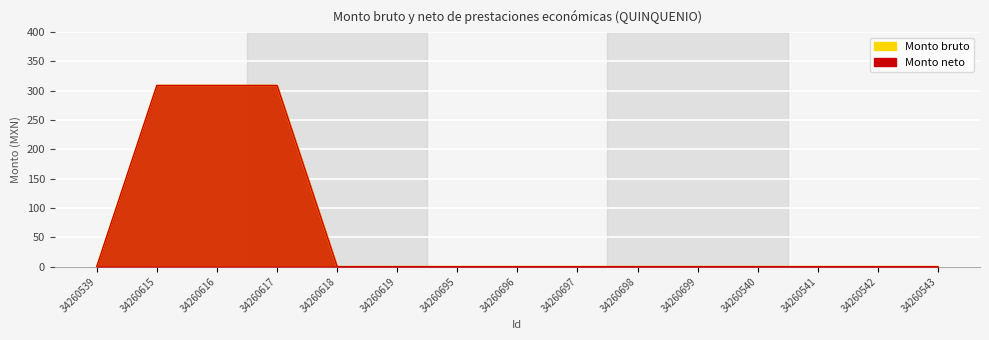

True or false: Monto bruto and Monto neto intersect in this chart.

False